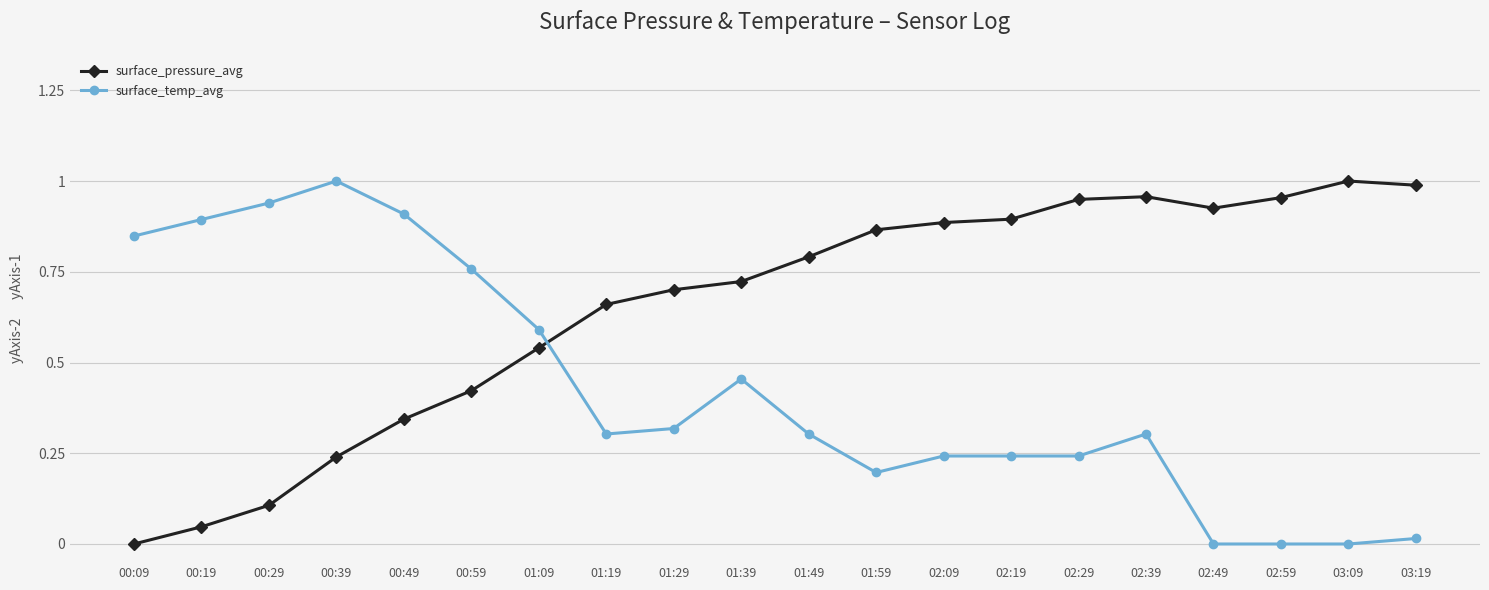

How many data points in surface_pressure_avg are above 0?

19